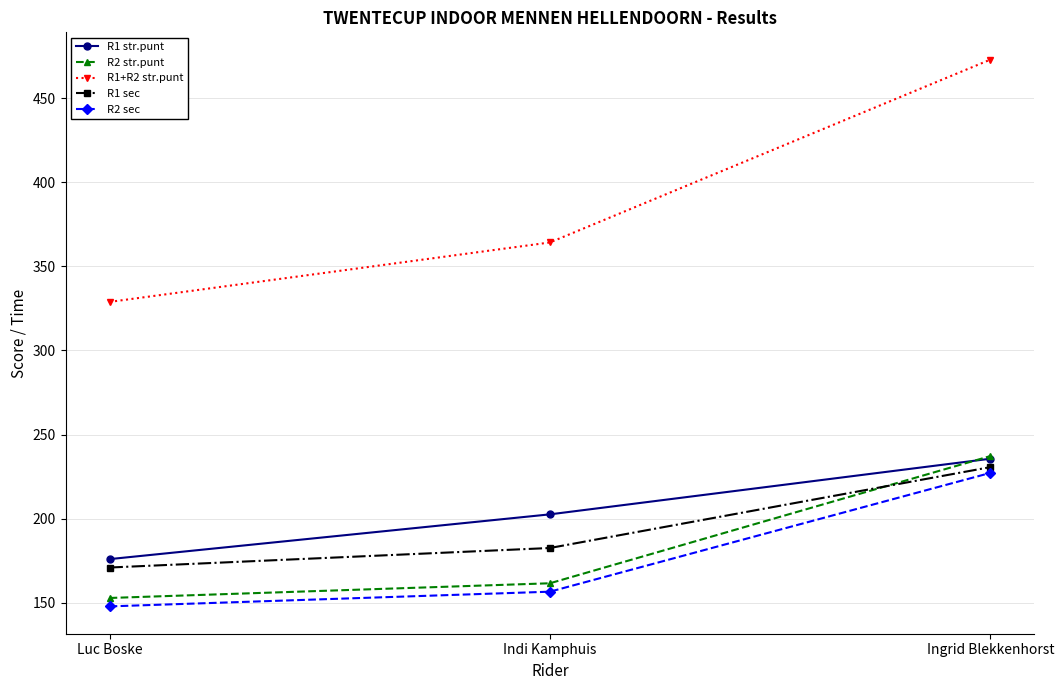

Does the chart have visible grid lines?

Yes